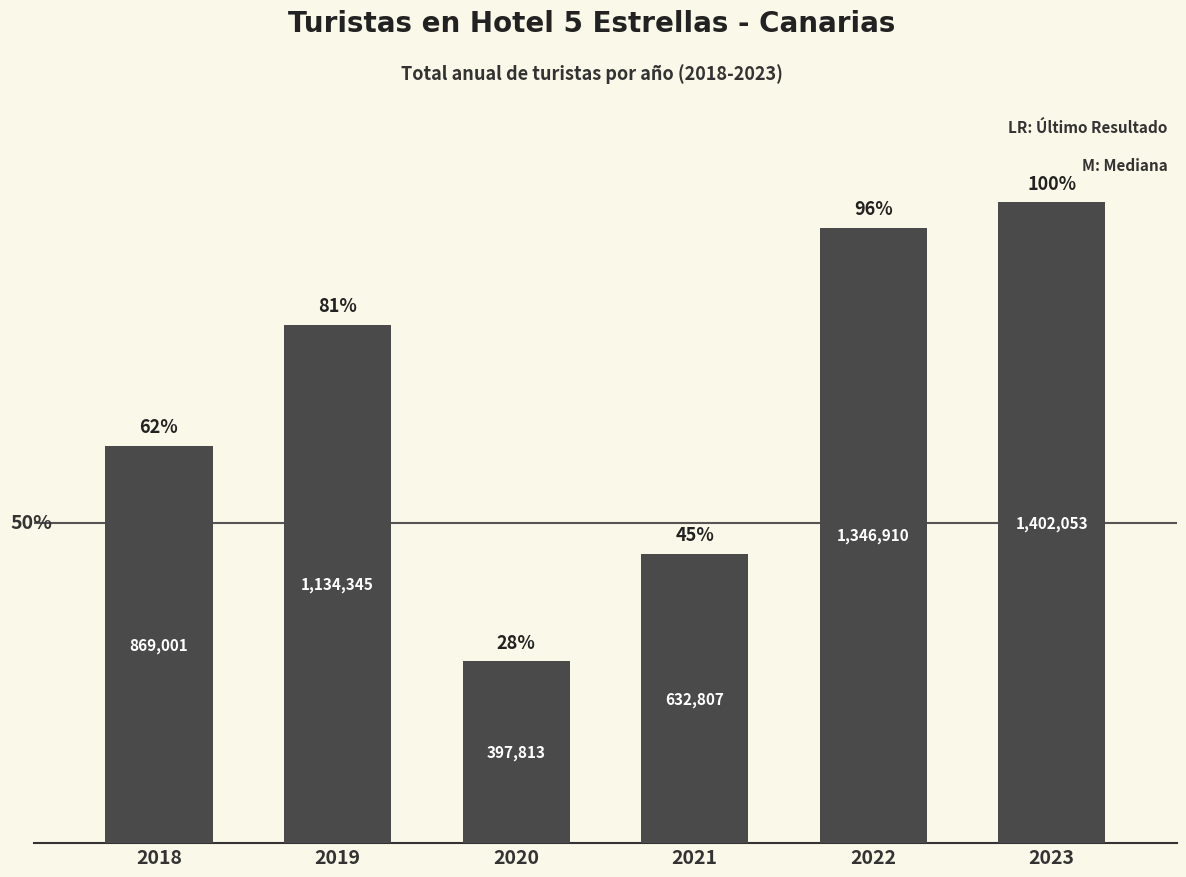

The chart shows a value of 869001 at 2018. True or false?

True